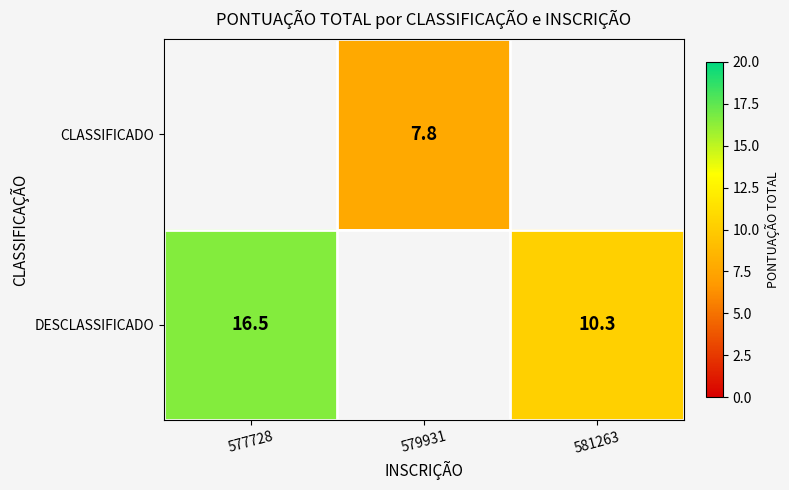

Is the value of DESCLASSIFICADO at 581263 greater than the value of CLASSIFICADO at 579931?

Yes